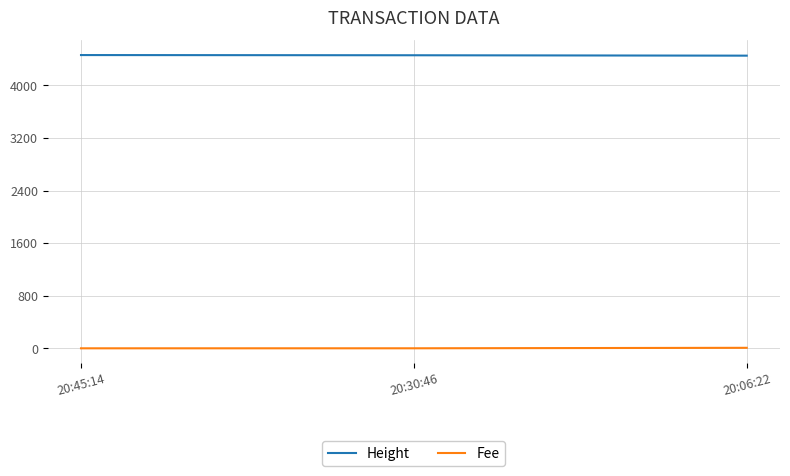

The Fee series shows 7.7 at 20:06:22. True or false?

True